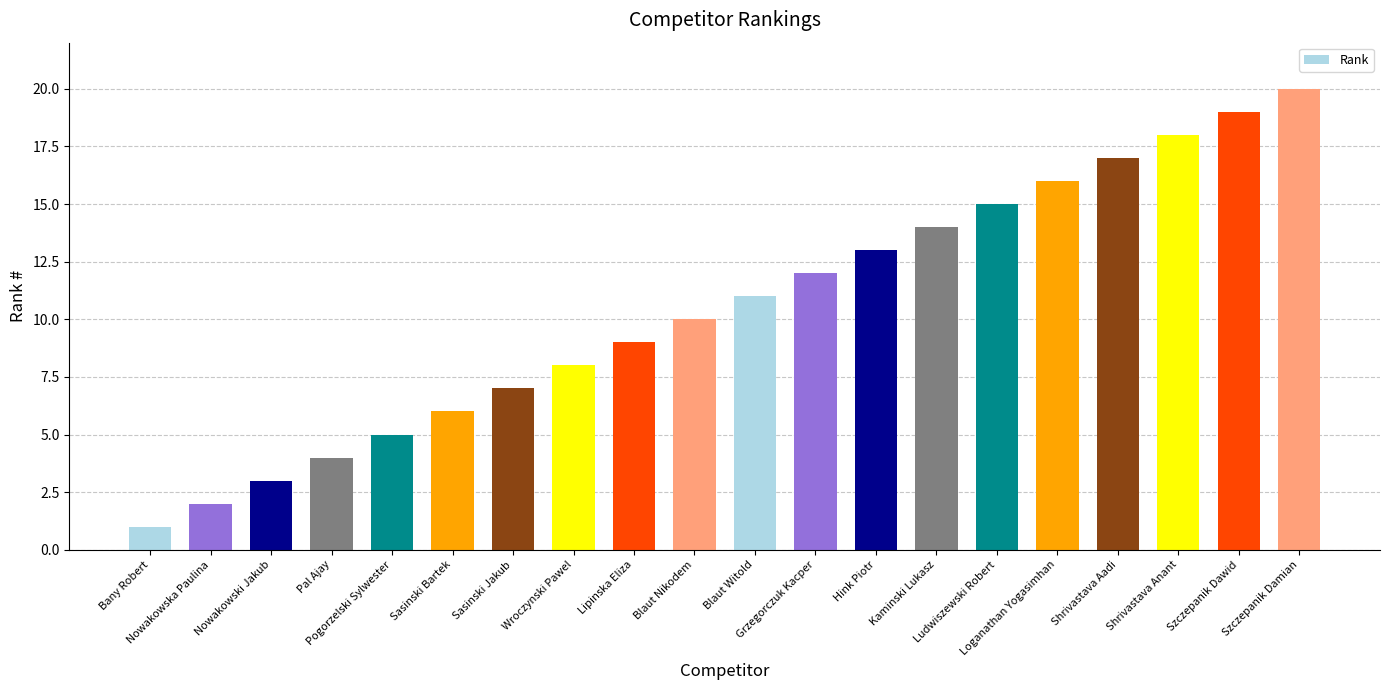

True or false: the data shows 27 at Szczepanik Dawid.

False